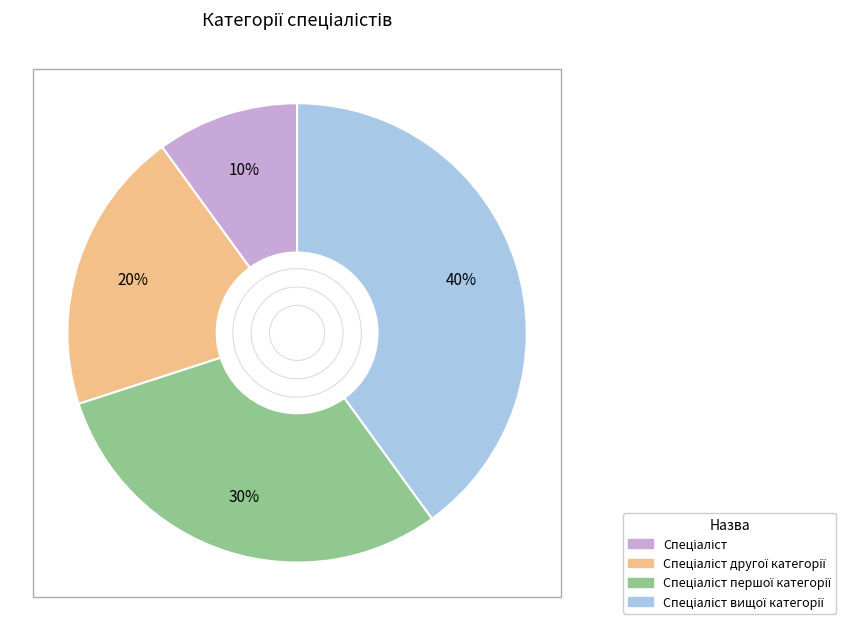

Is there a majority slice in this chart?

No